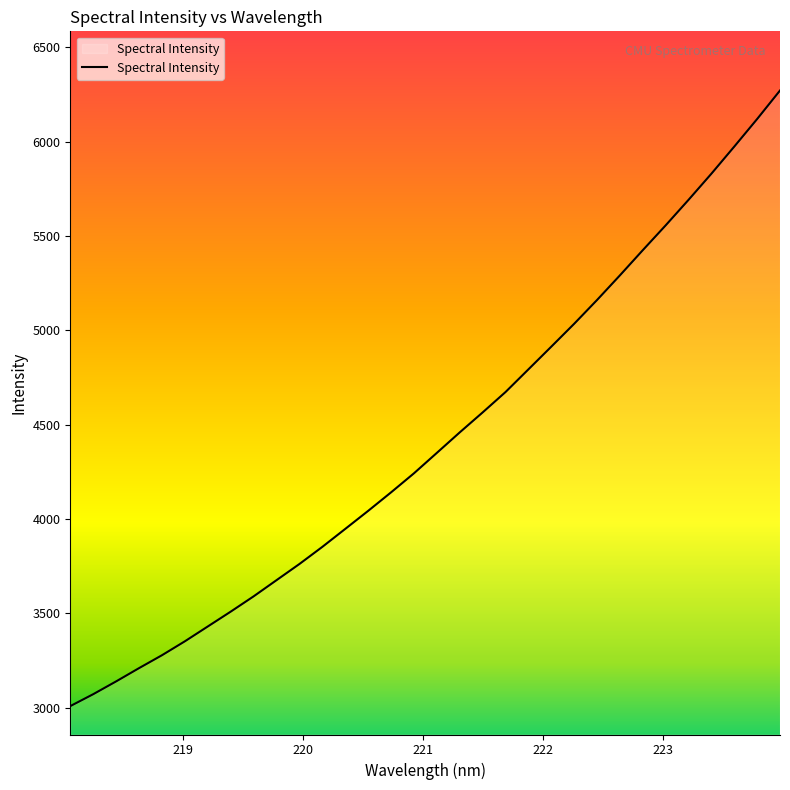

What is the maximum value shown in the chart?

6270.4